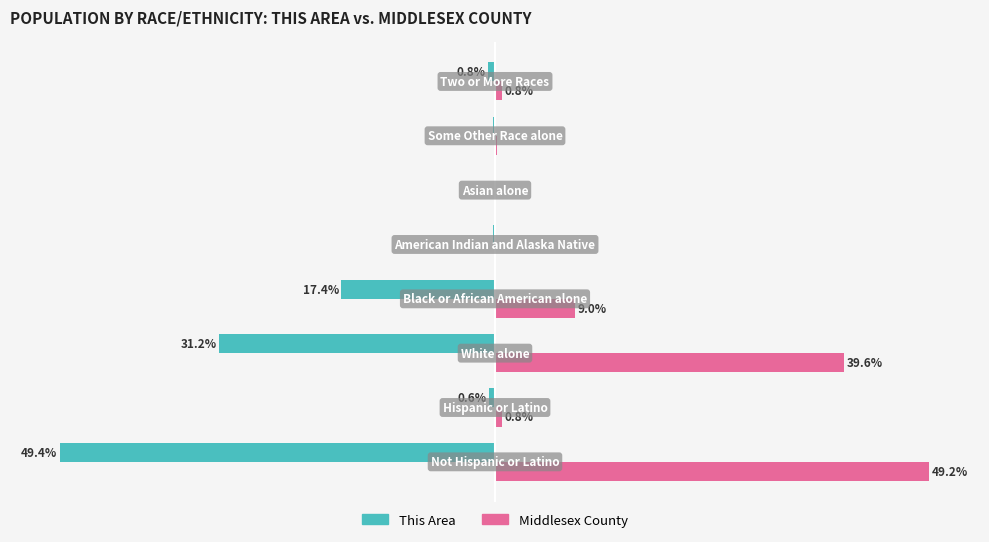

What are all the series names shown in the legend?

This Area, Middlesex County